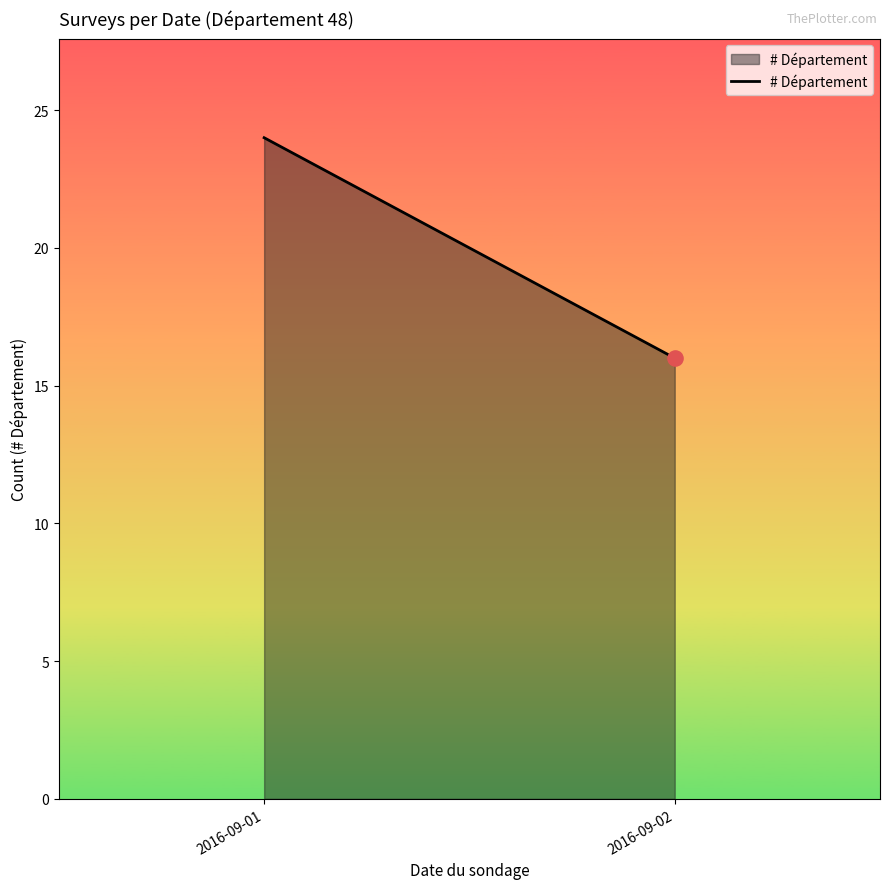

What is the change in value from 2016-09-01 to 2016-09-02?

-8